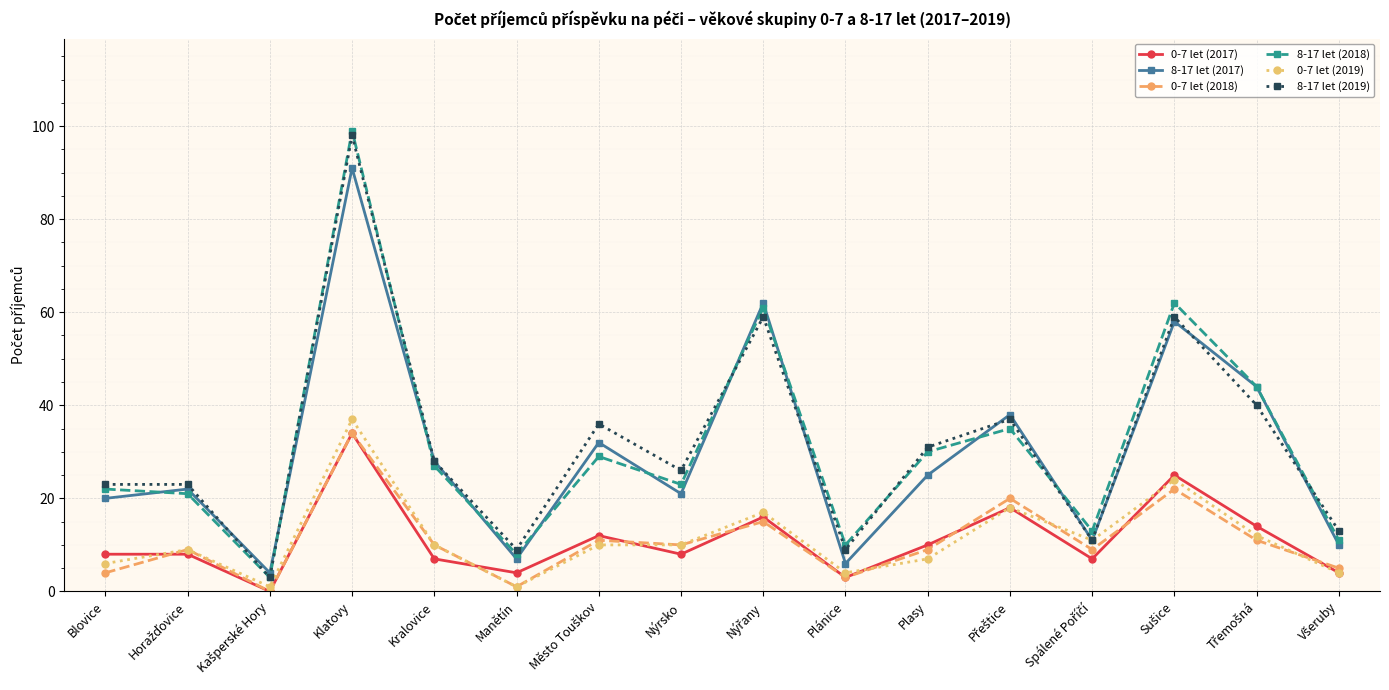

The 8-17 let (2018) series shows 8 at Manětín. True or false?

True